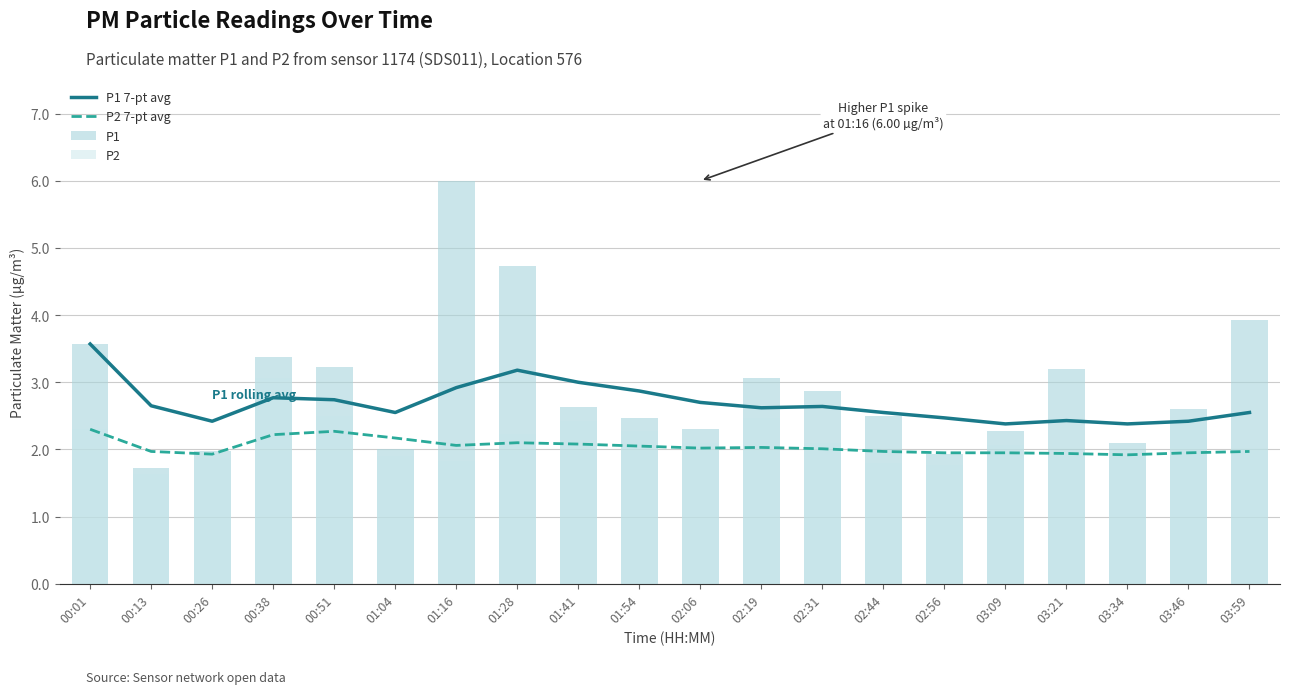

What is the value of the P2 bar at the 3rd from the left?

1.9